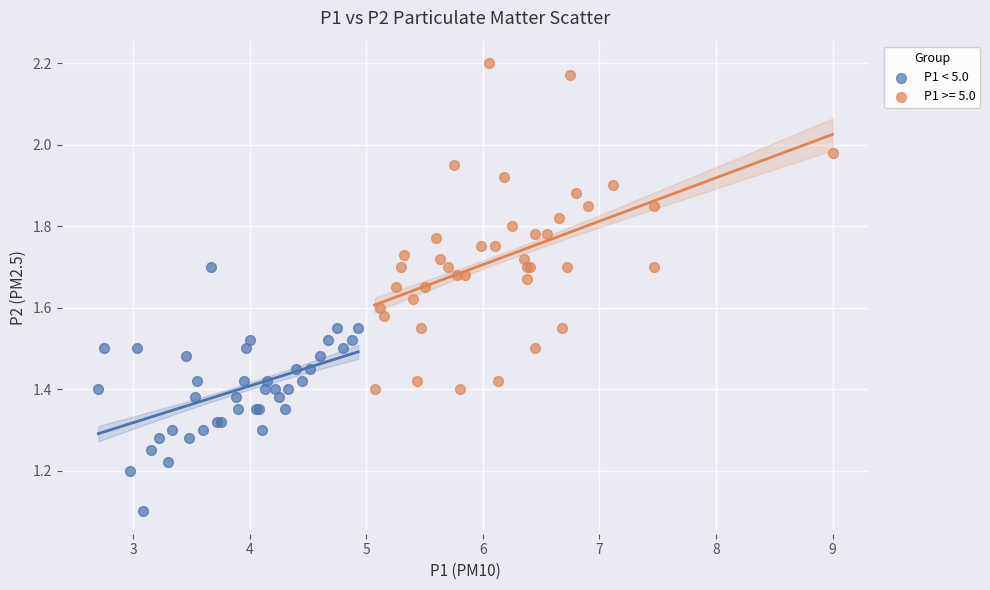

Which series reaches the minimum Y coordinate?

P1 < 5.0